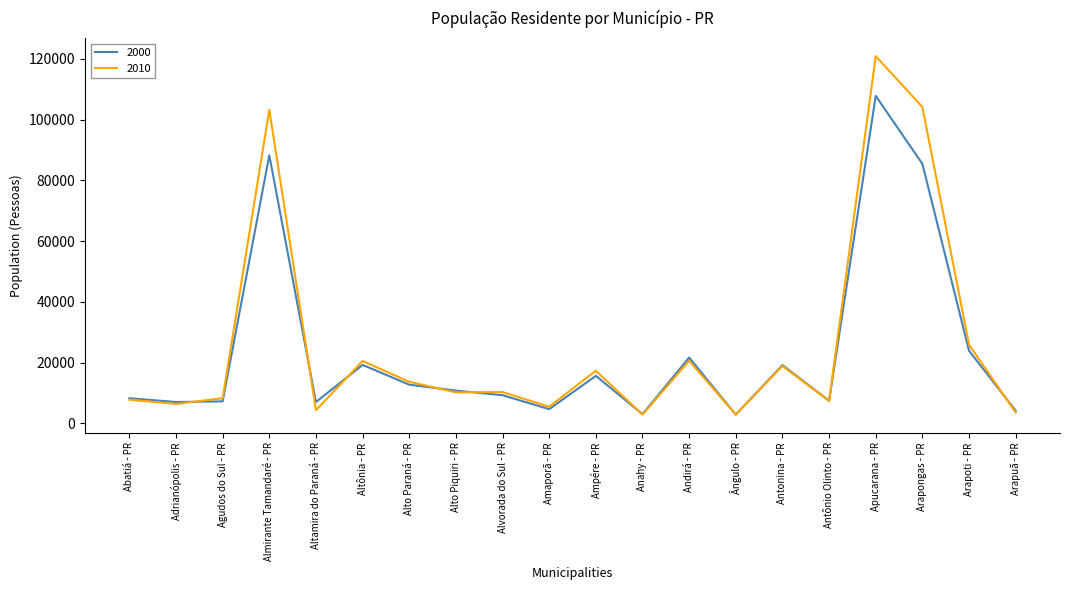

Between Amaporã - PR and Andirá - PR, which series saw the biggest shift?

2000